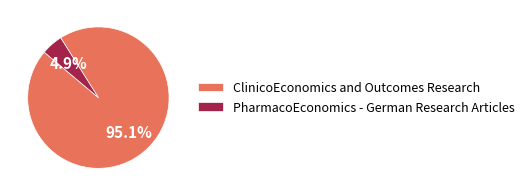

How many slices are in this pie chart?

2